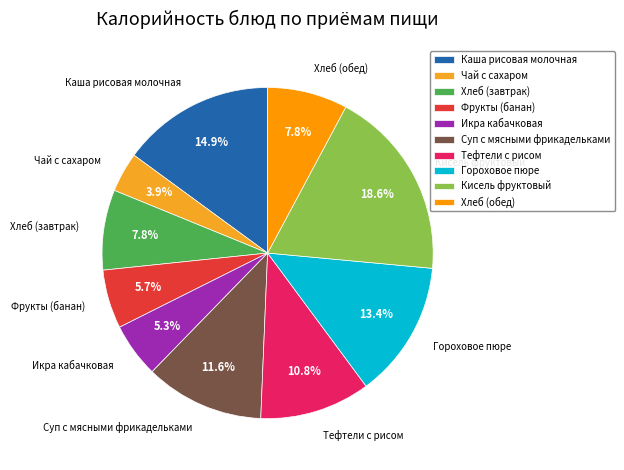

To the nearest percent, what is the combined percentage of Фрукты (банан) and Тефтели с рисом?

17%